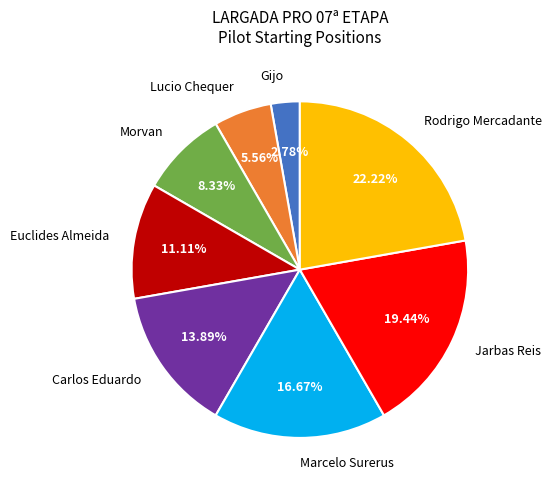

Which has a higher value, Gijo or Jarbas Reis?

Jarbas Reis